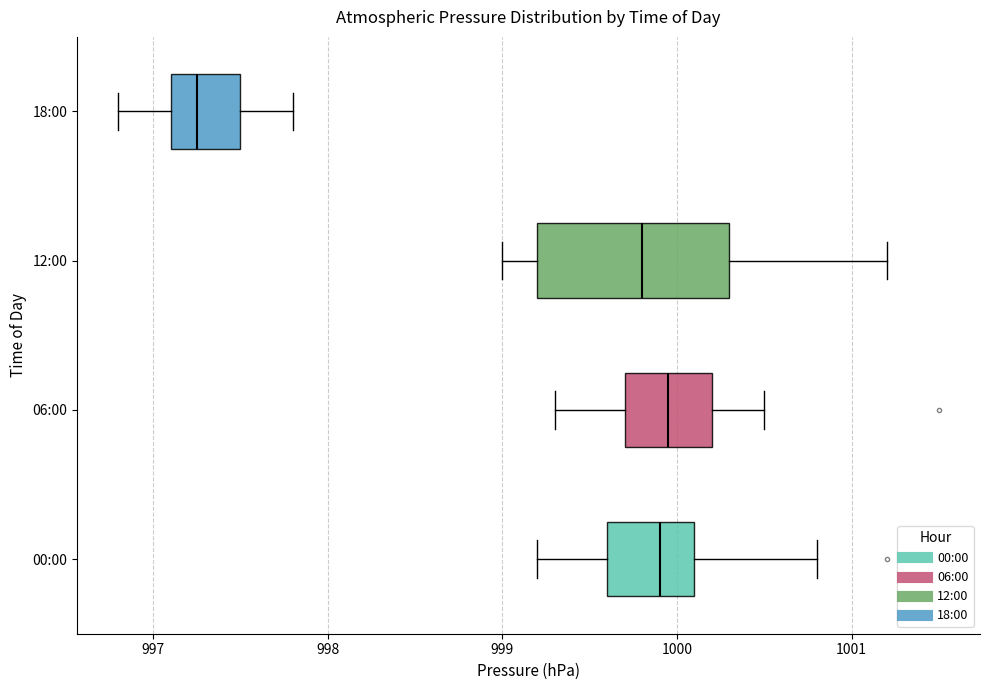

Where does the left whisker of the box for 00:00 end on the x-axis? The values are not printed on the chart, so give them approximately, as read against the axis.

999.2